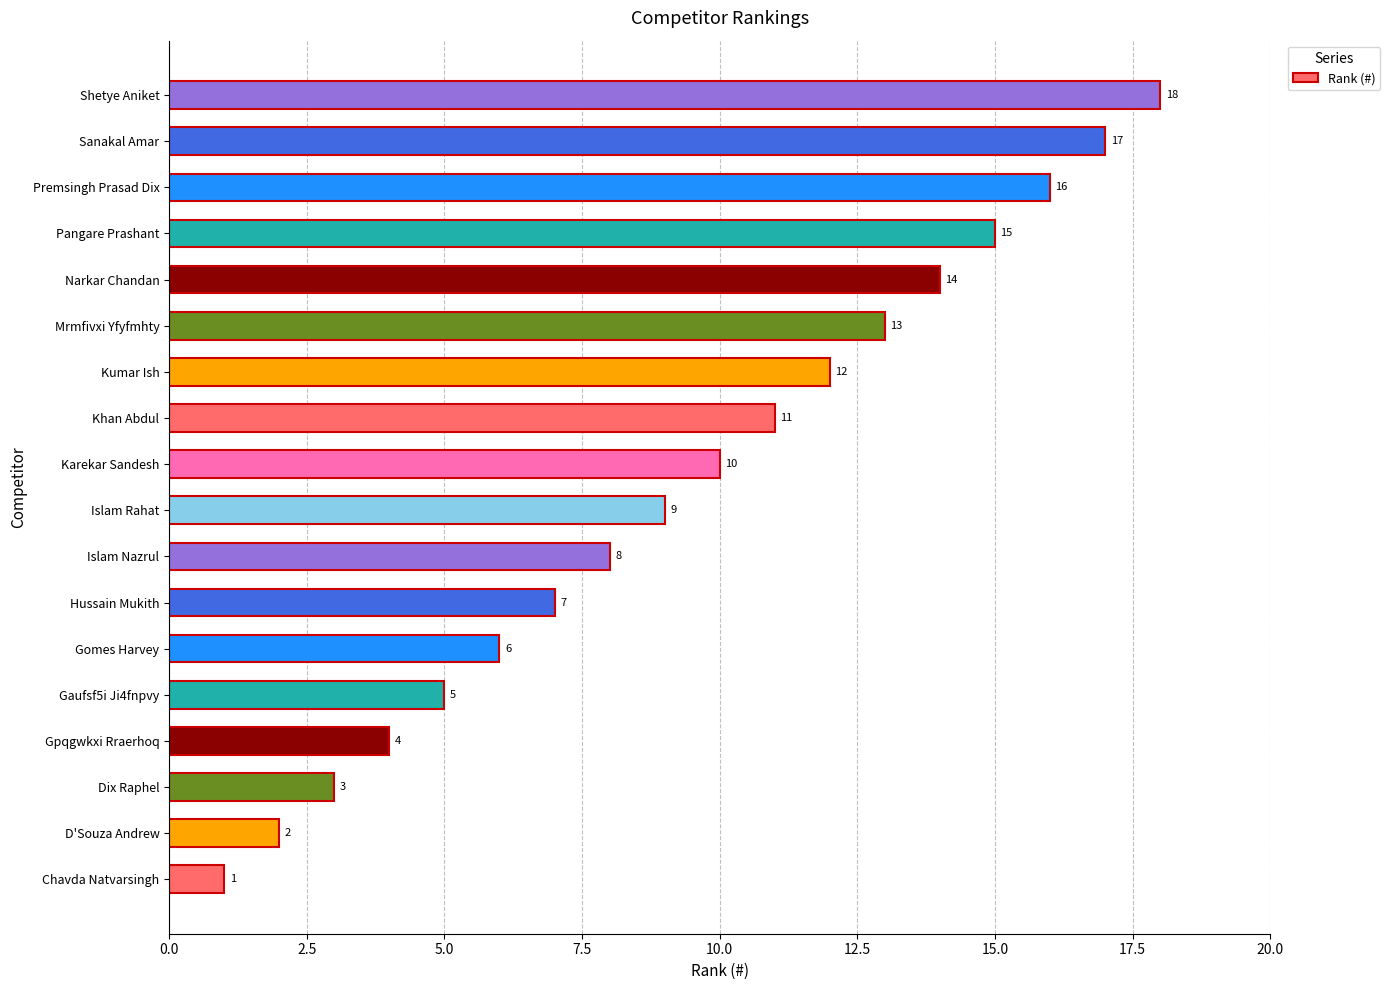

Is it true that the value at Islam Rahat is 9?

True